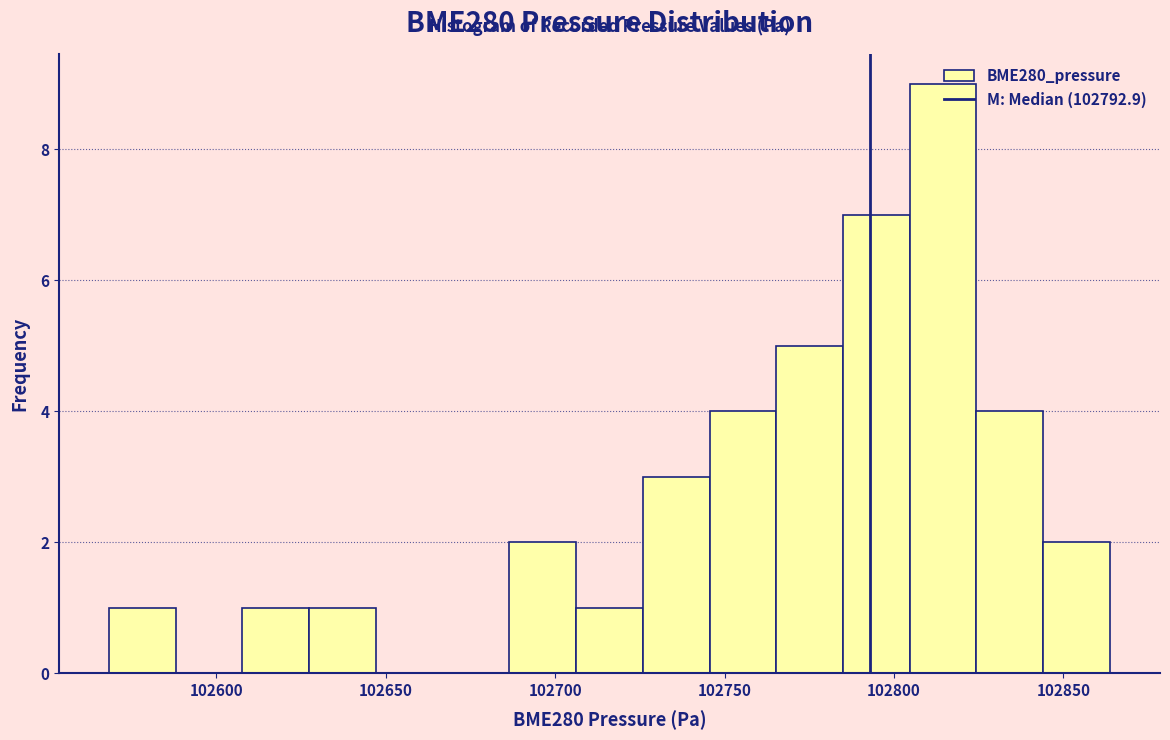

Around what value on the x-axis is the tallest bar? Give the approximate position of its centre, as read against the axis.

102815